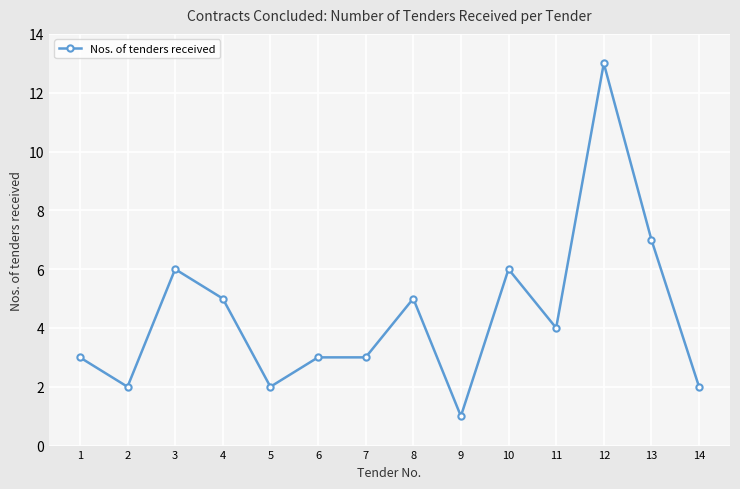

What is the sum of all values?

62